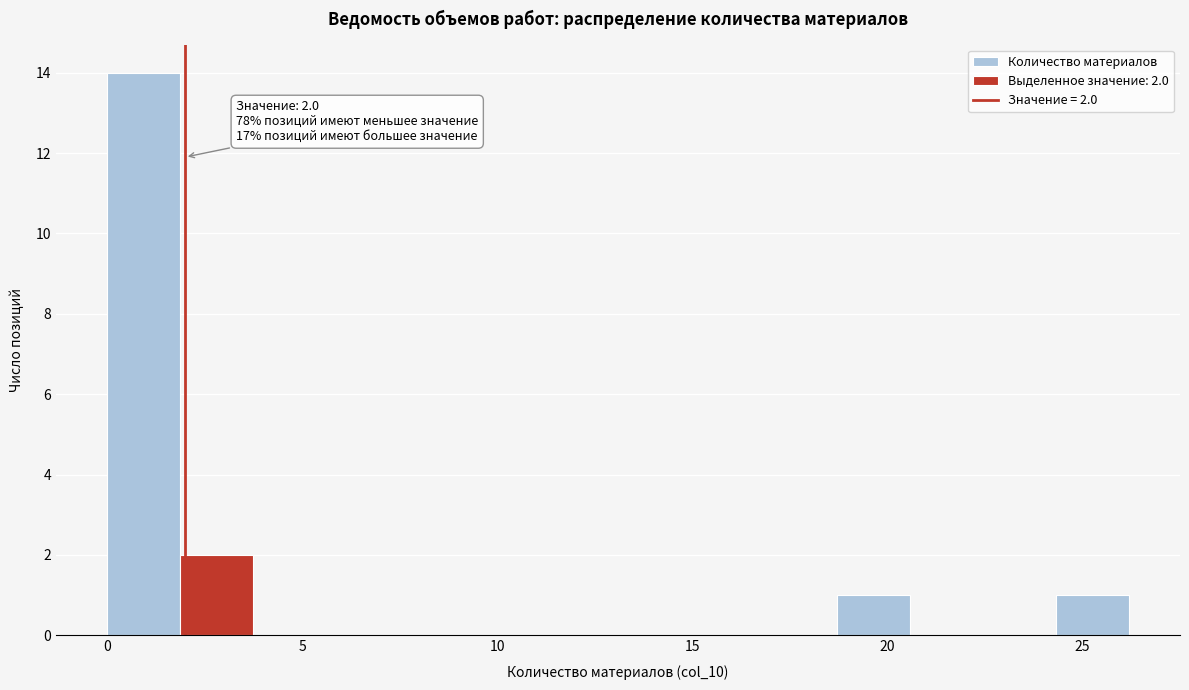

Around what value on the x-axis is the tallest bar? Give the approximate position of its centre, as read against the axis.

1.0